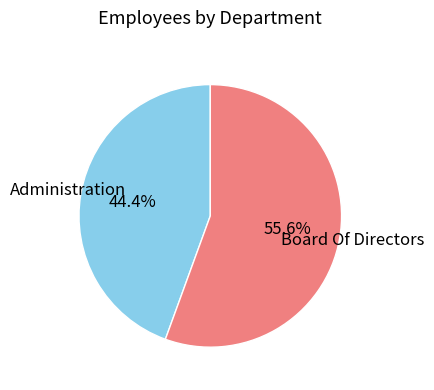

Do Administration and Board Of Directors together represent more than half of the pie?

Yes